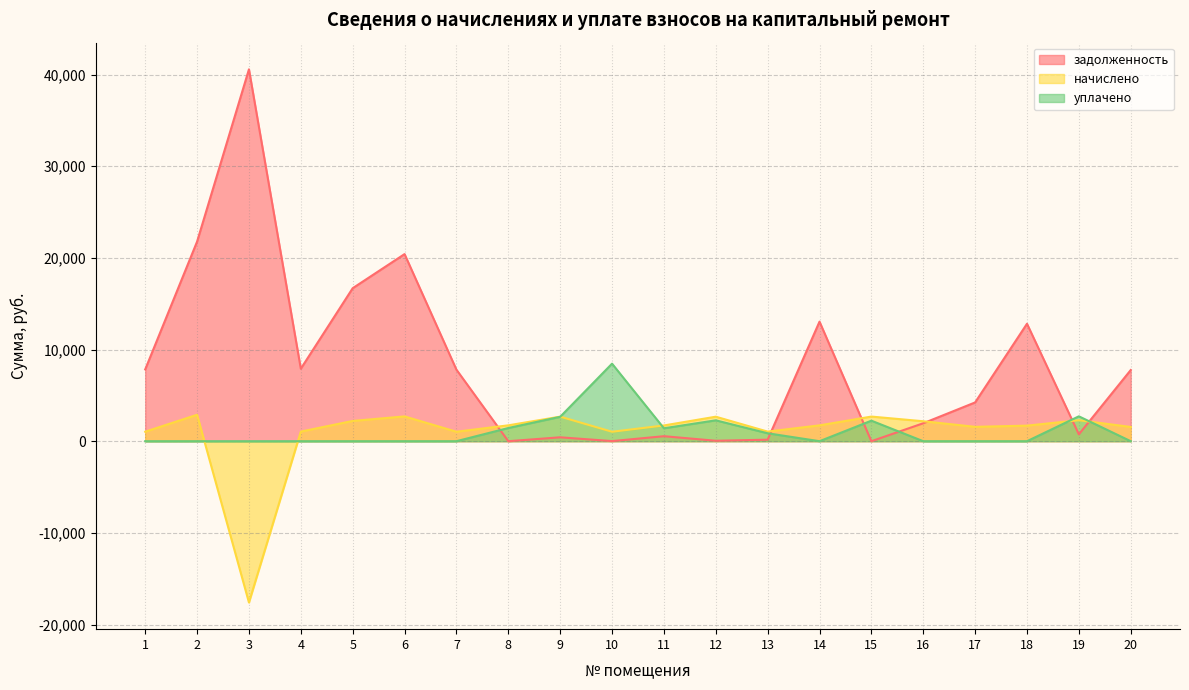

At which label does задолженность reach its peak?

3